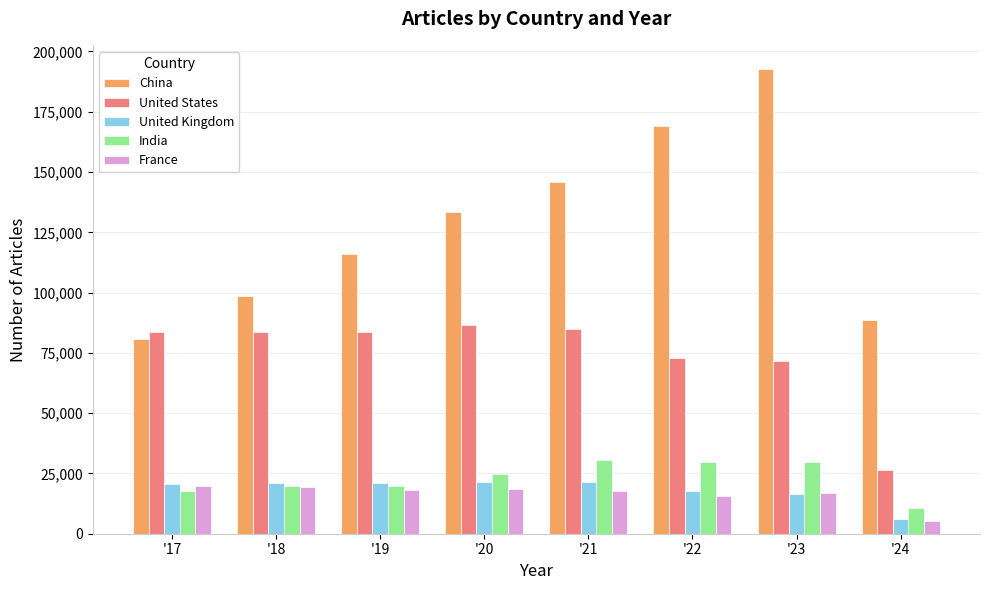

Is it true that United Kingdom equals 5937 at '24?

True